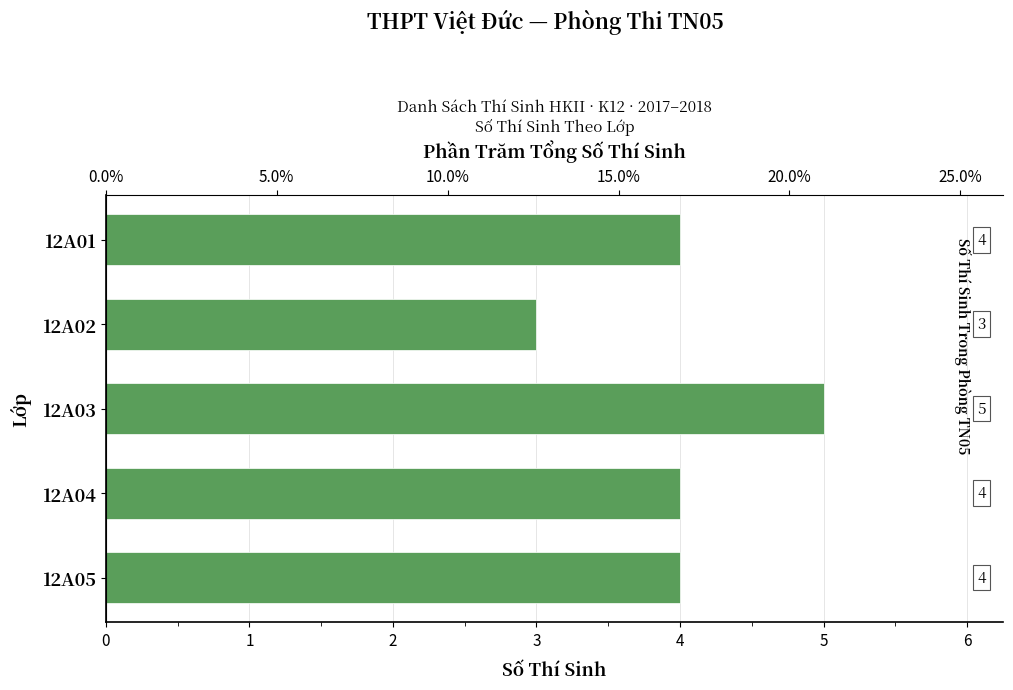

What position from the right is 1?

3